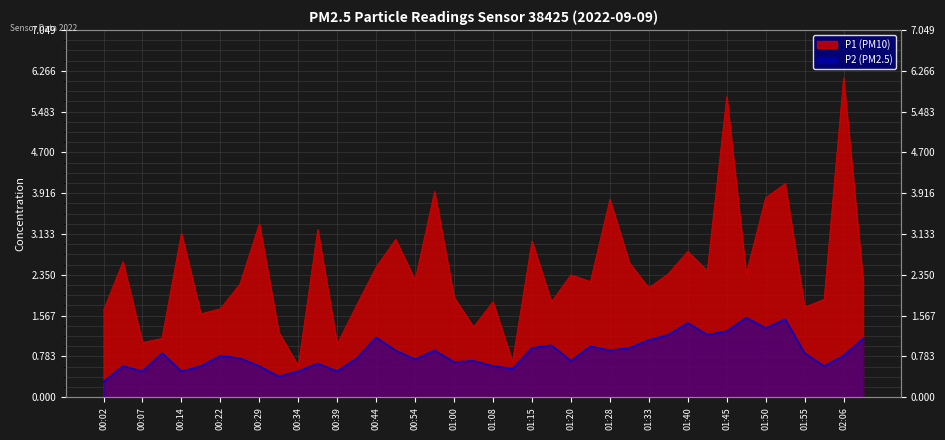

What are all the series names shown in the legend?

P1, P2